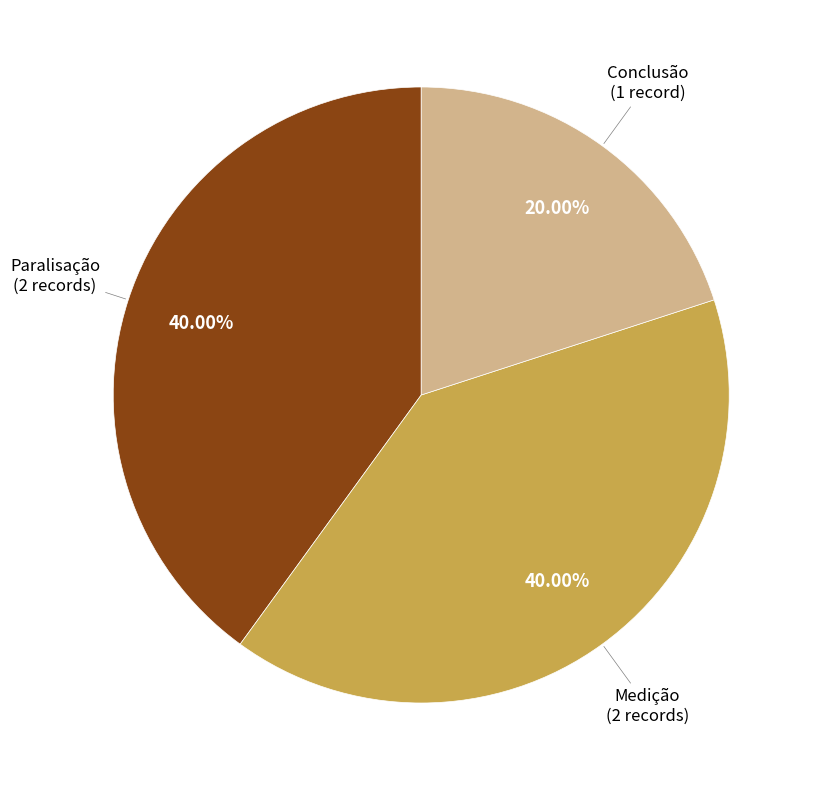

Is Conclusão the majority of the pie?

No